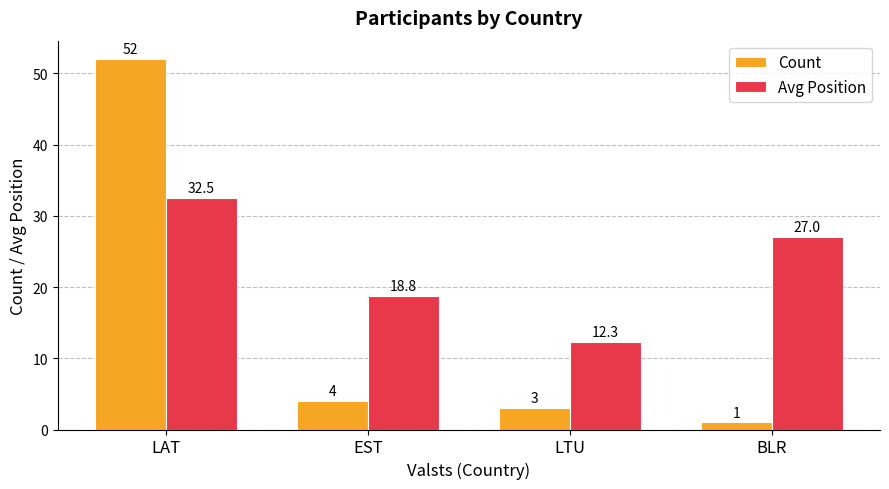

What position from the left is LAT?

1